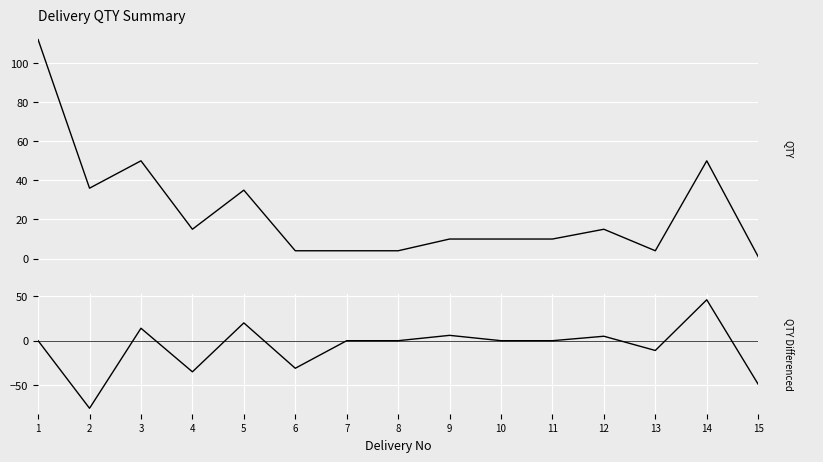

Reading left to right, extract all data points from this chart.

QTY: 1=112	2=36	3=50	4=15	5=35	6=4	7=4	8=4	9=10	10=10	11=10	12=15	13=4	14=50	15=1
QTY Differenced: 1=0	2=-76	3=14	4=-35	5=20	6=-31	7=0	8=0	9=6	10=0	11=0	12=5	13=-11	14=46	15=-49